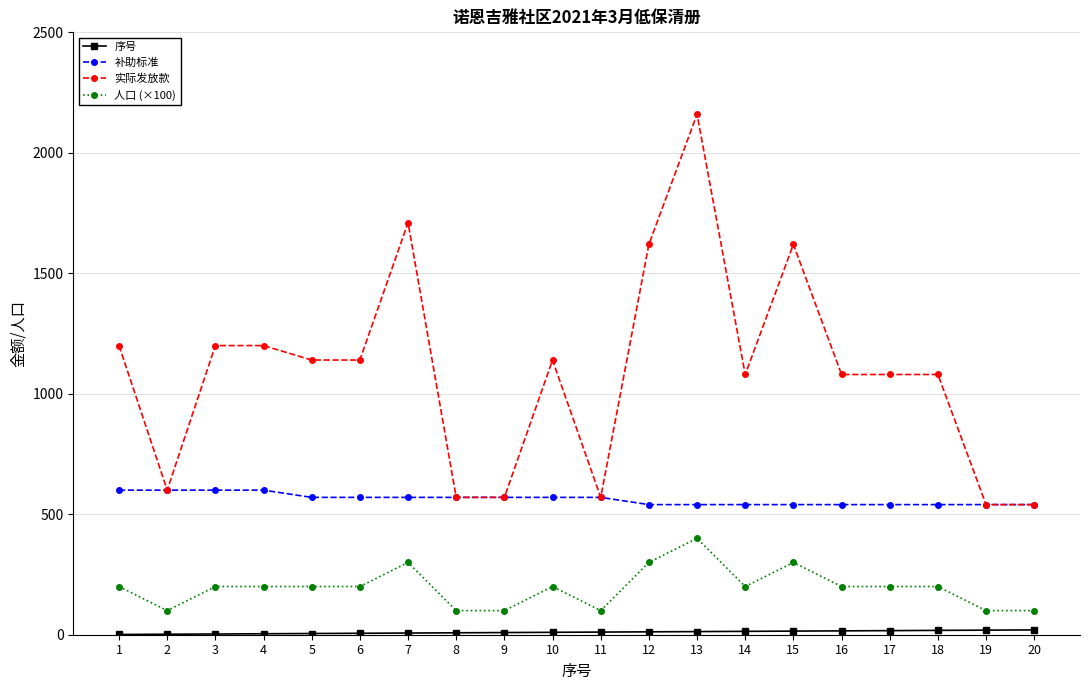

What is the difference between the second highest and second lowest values in the 补助标准 series?

60